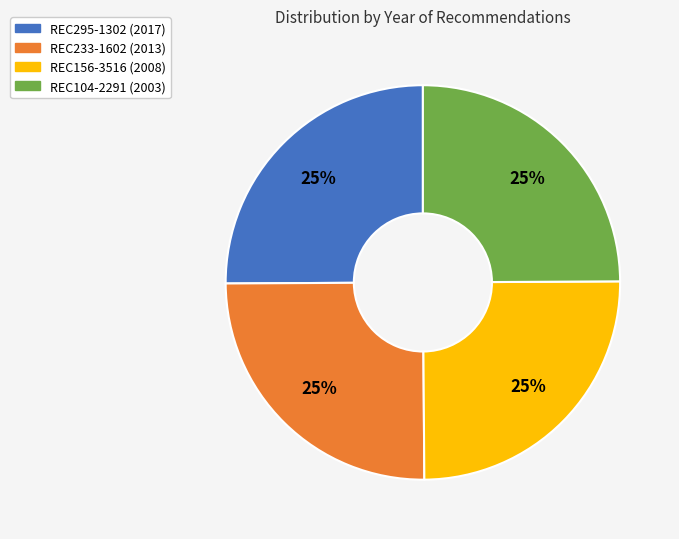

Is it true that REC233-1602 is 14% of the pie?

False